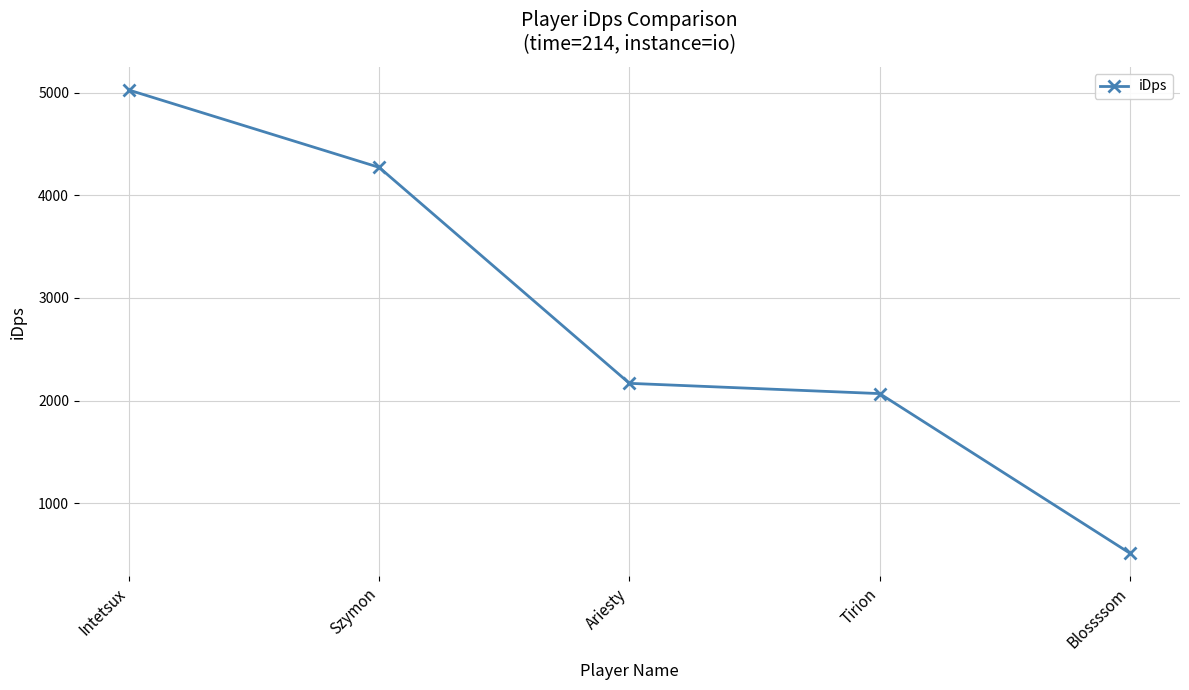

What position from the right is Ariesty?

3